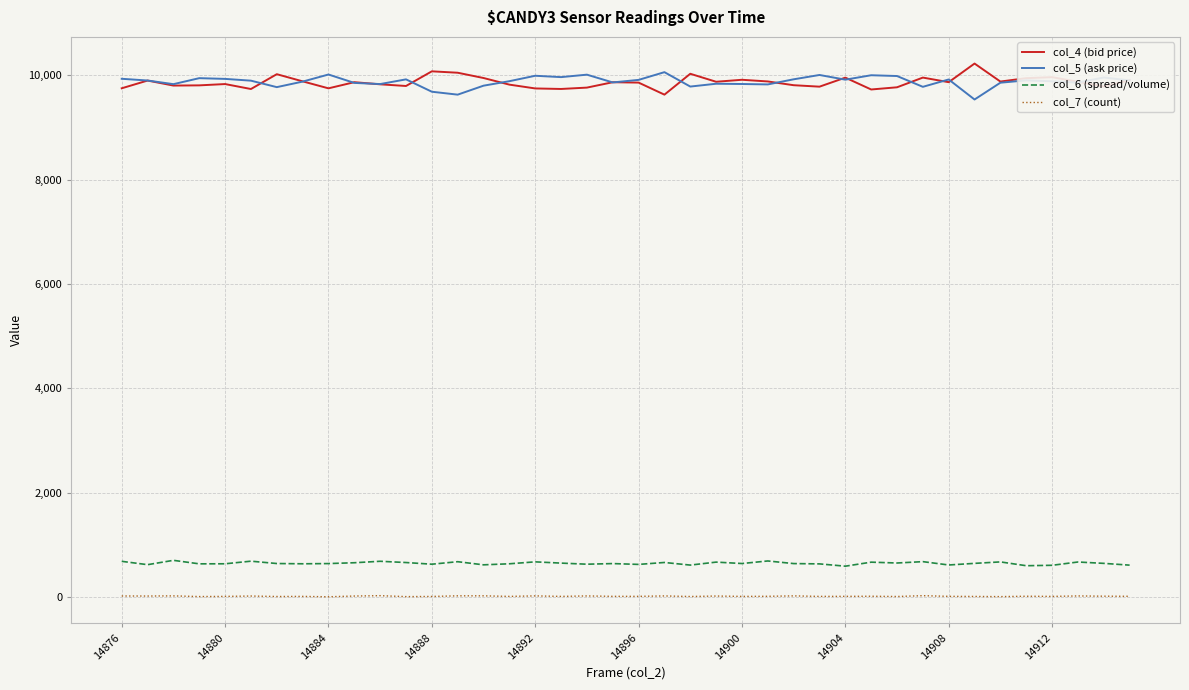

True or false: col_4 (bid price) and col_6 (spread/volume) cross at least once.

False